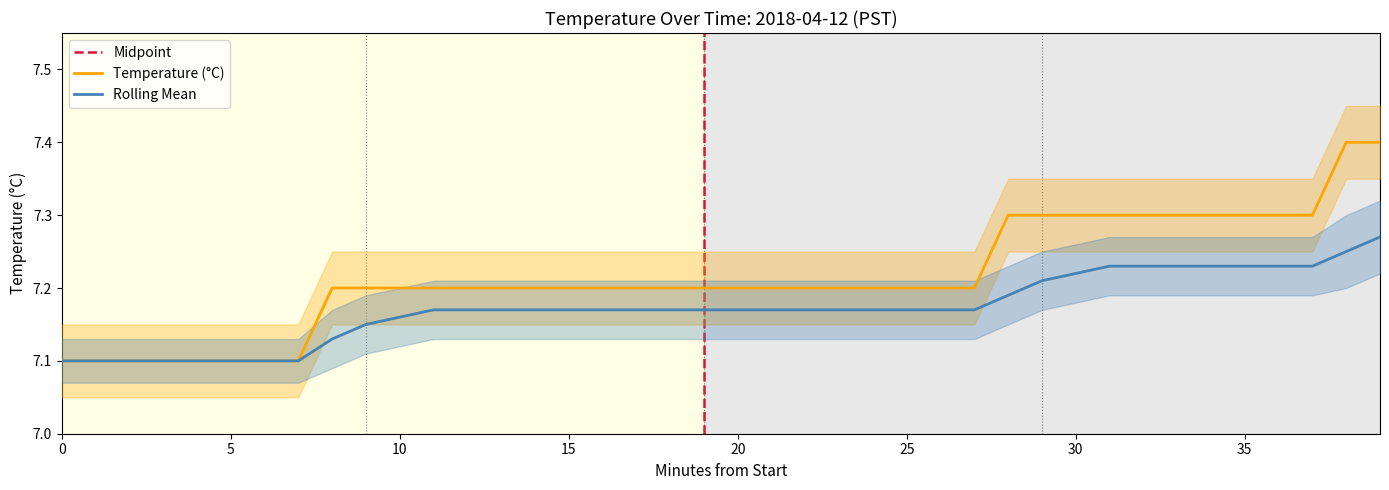

At which category is the sum across all series the highest?

39